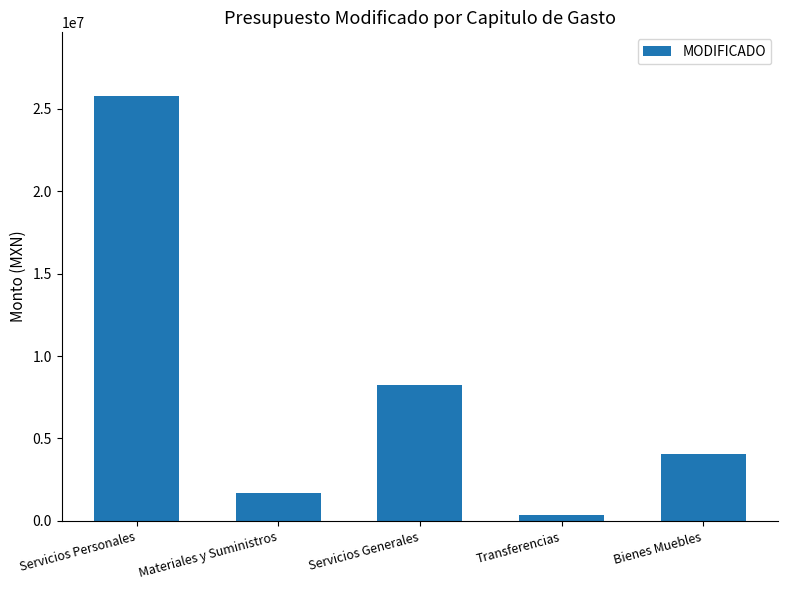

How many data points does each series have?

5